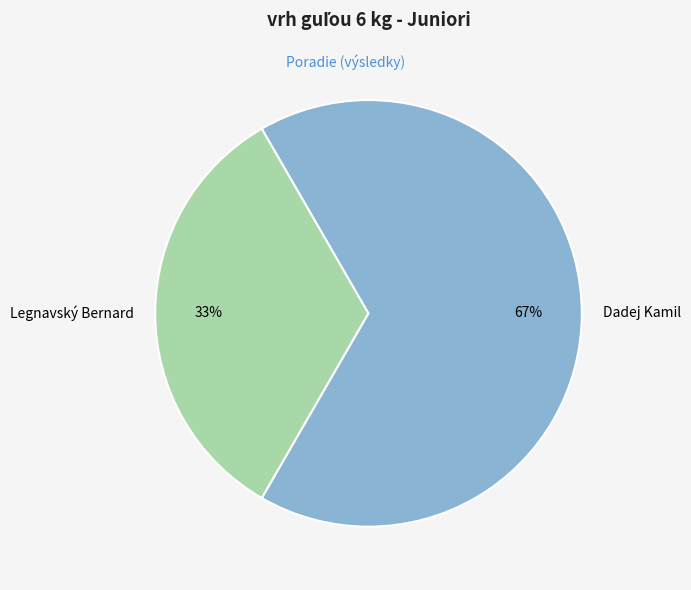

Is it true that Dadej Kamil is 54% of the pie?

False